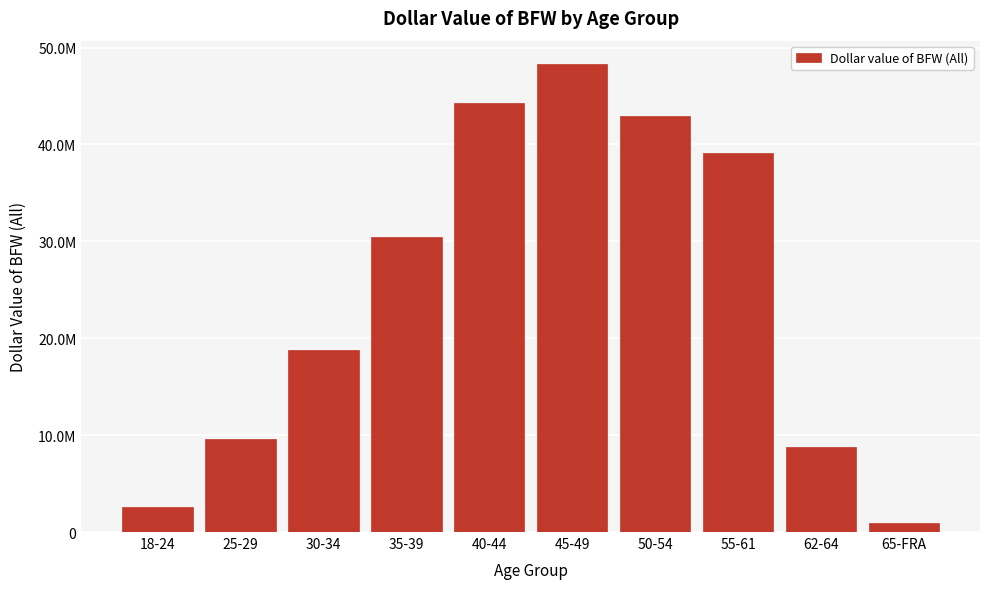

Does the chart contain any negative values?

No